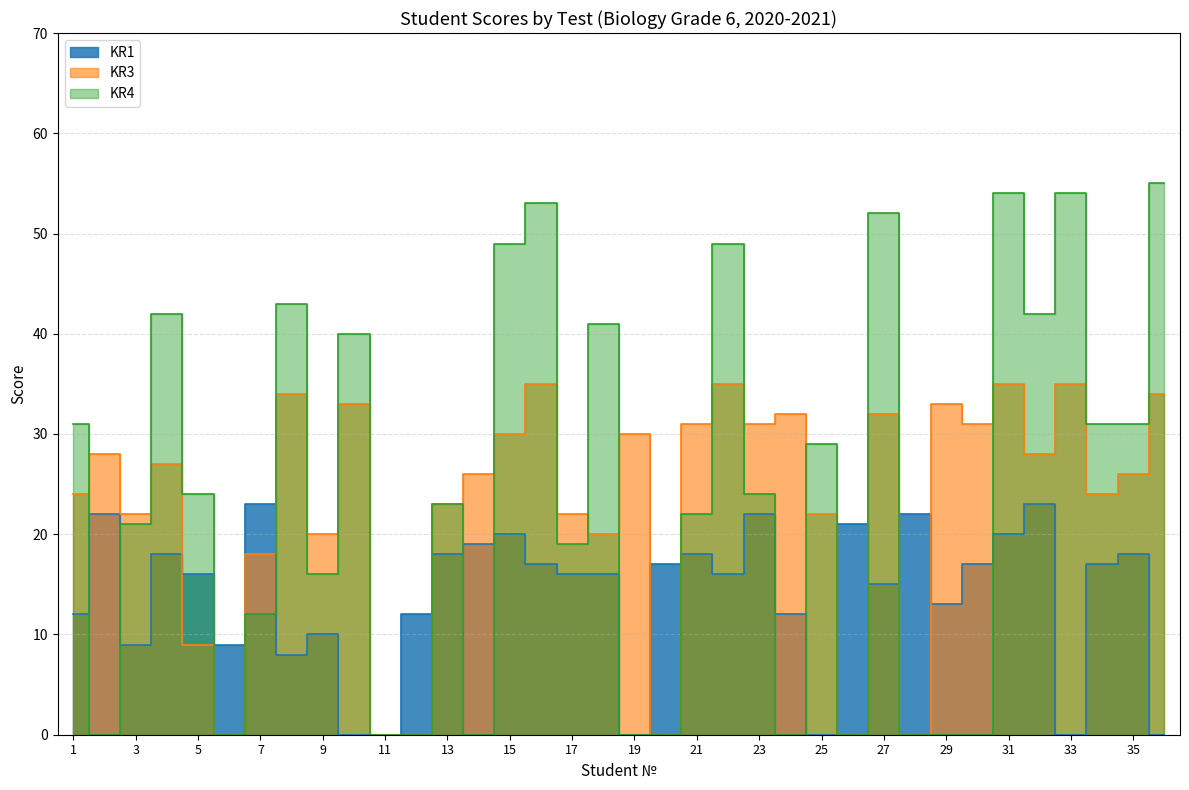

True or false: KR3 has more than 2 points higher than both neighbors.

True